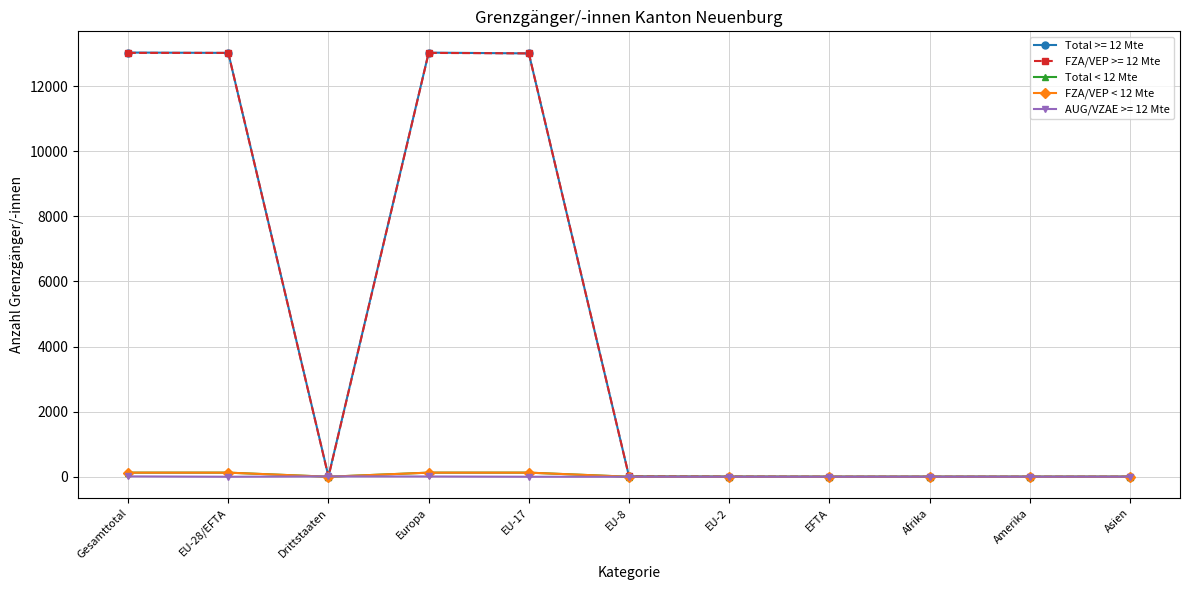

Count the FZA/VEP < 12 Mte values in the range 0 to 126.

11